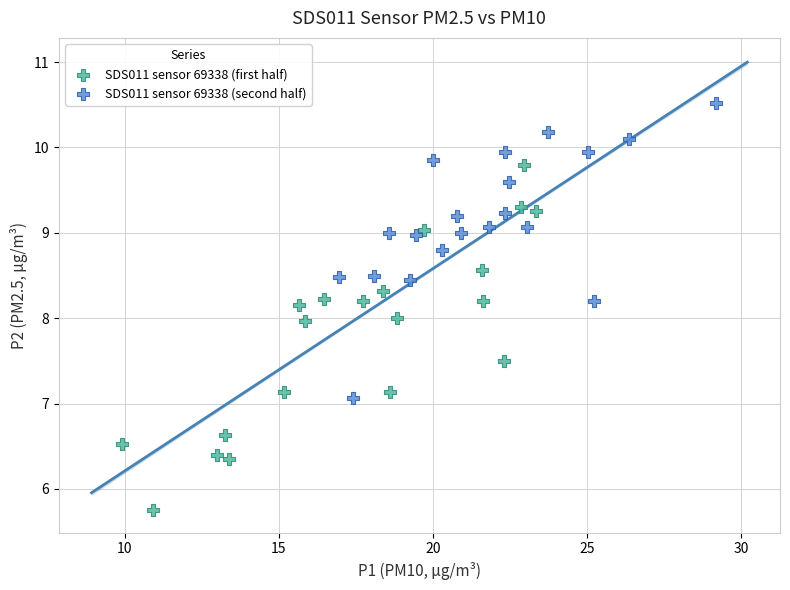

Which series has the widest spread of Y values?

SDS011 sensor 69338 (first half)